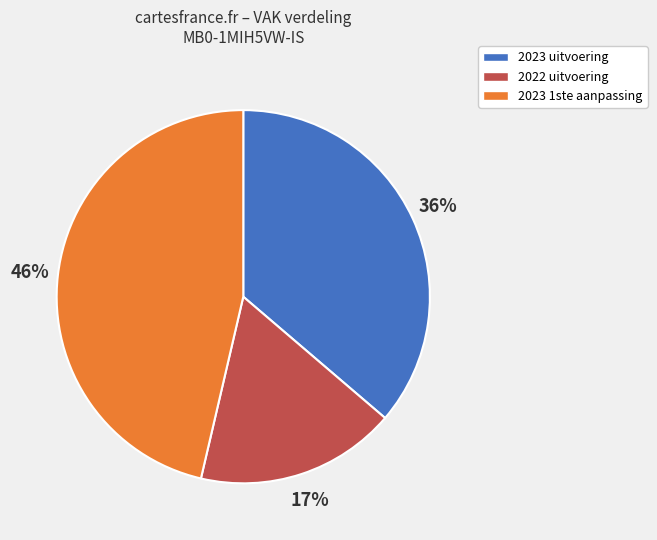

What is the largest slice in the pie chart?

2023 1ste aanpassing